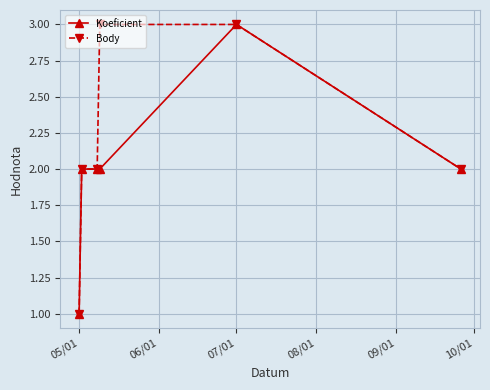

Rank the series by their average value, from highest to lowest.

Body, Koeficient